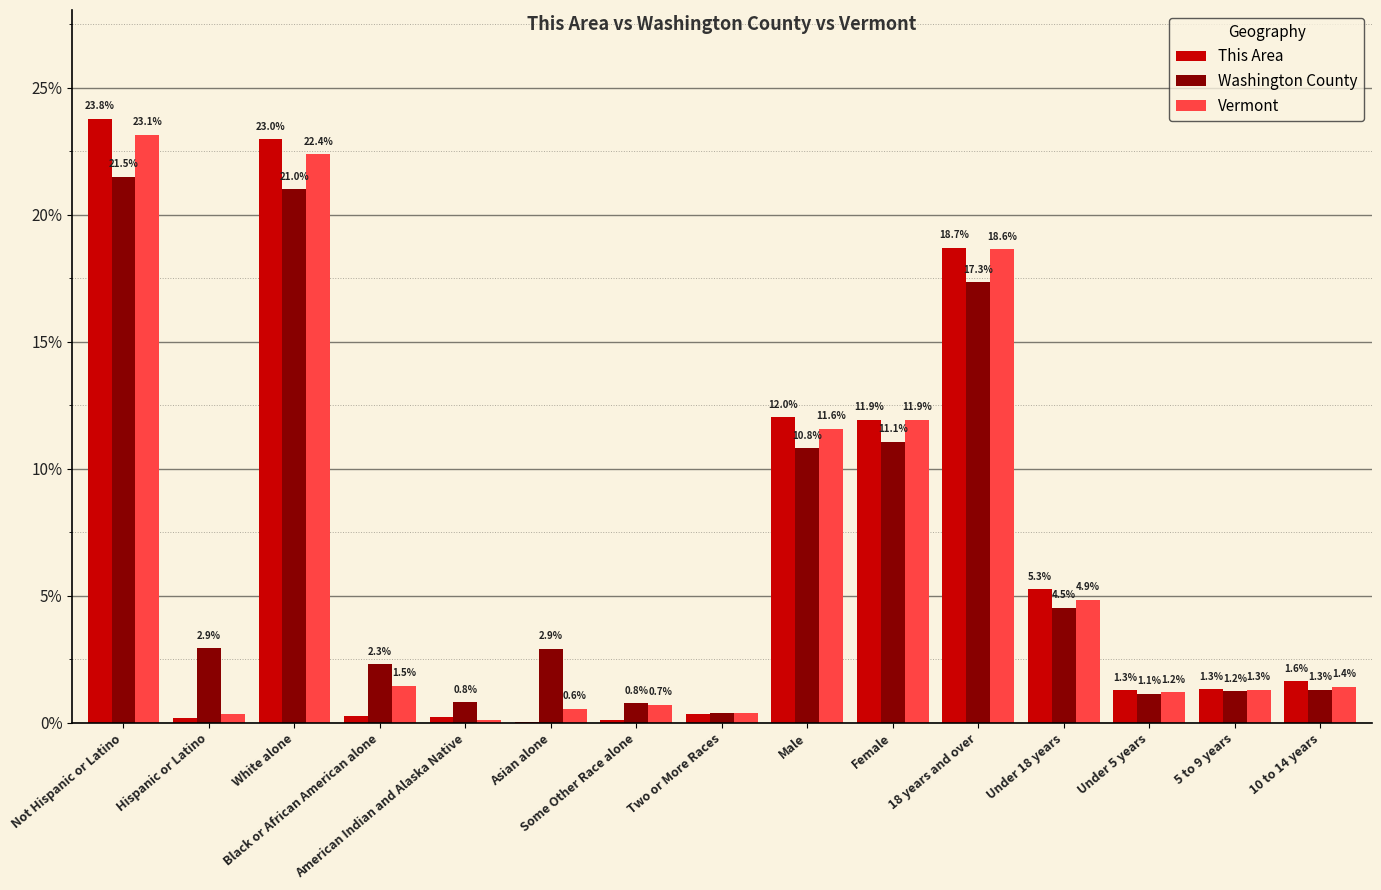

What is the total value across all series at Asian alone?

3.5